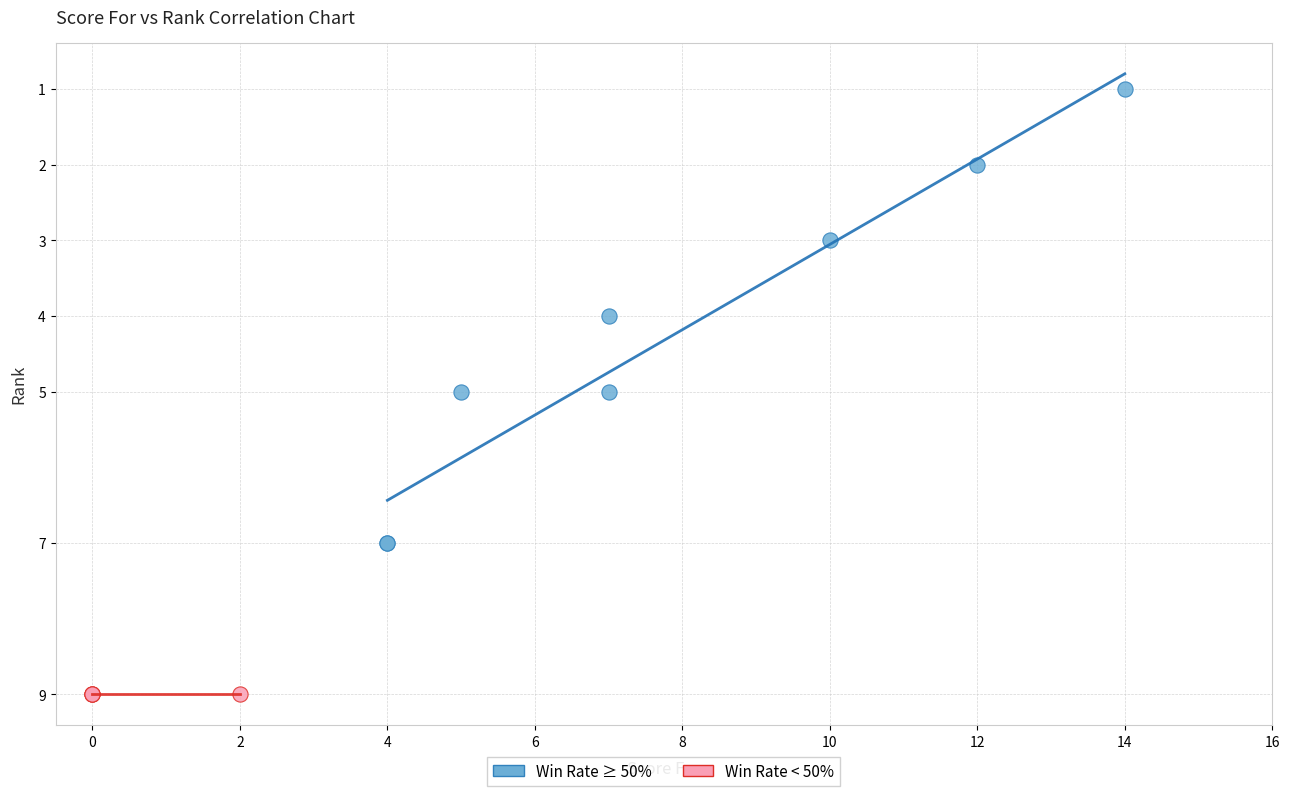

Which series contains the lowest Y value?

Win Rate ≥ 50%